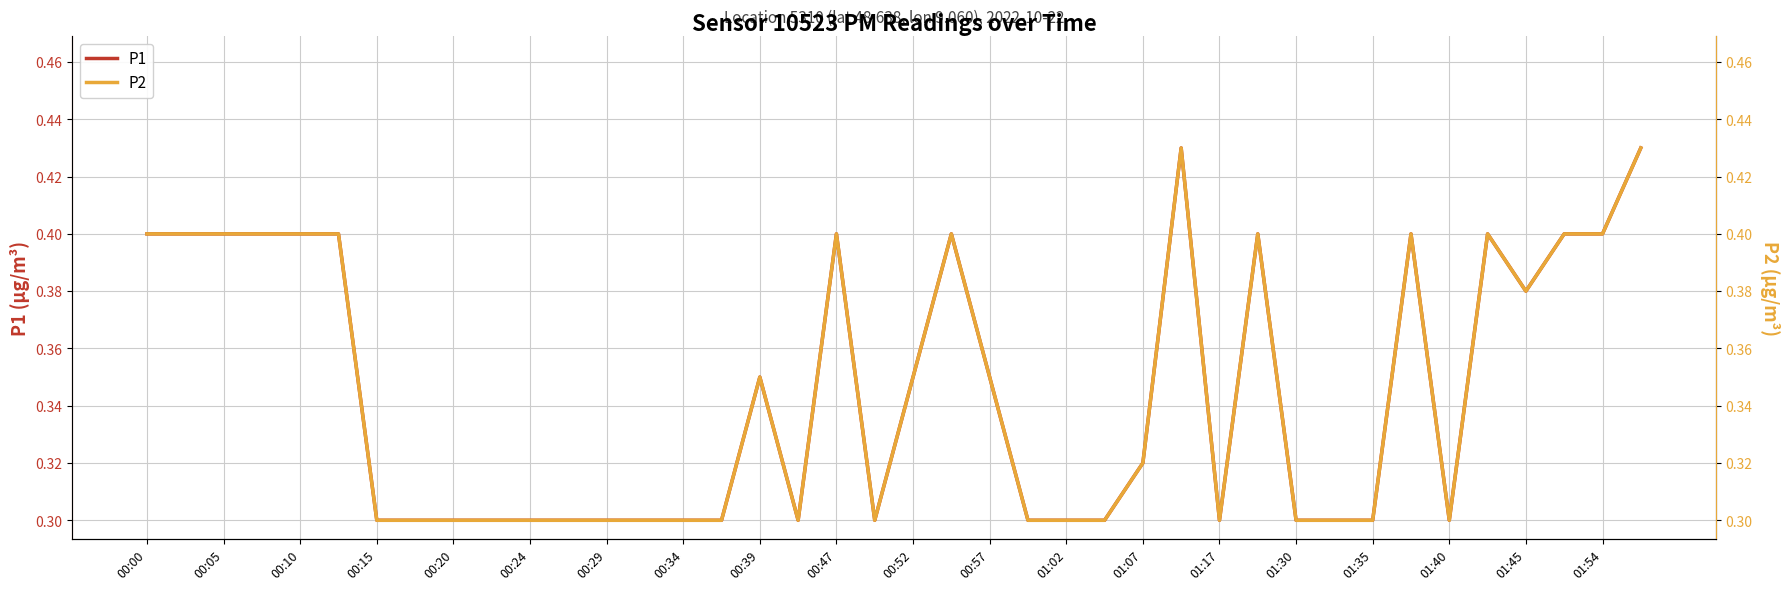

True or false: P1 has a value of 0.1 at 01:17.

False